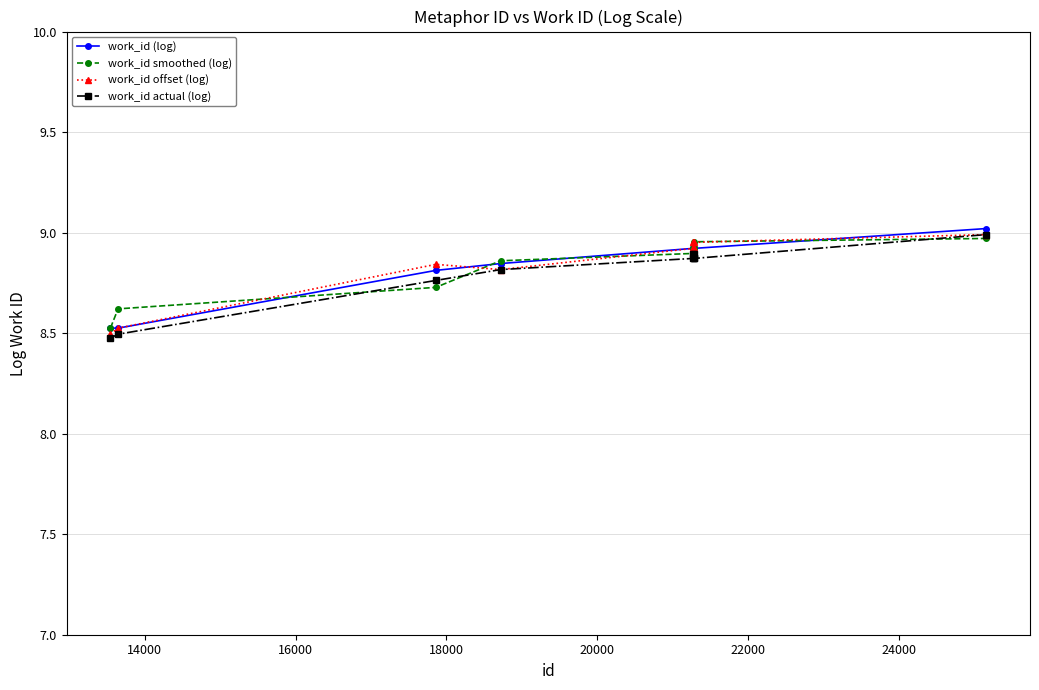

True or false: work_id actual (log) and work_id (log) cross at least once.

False